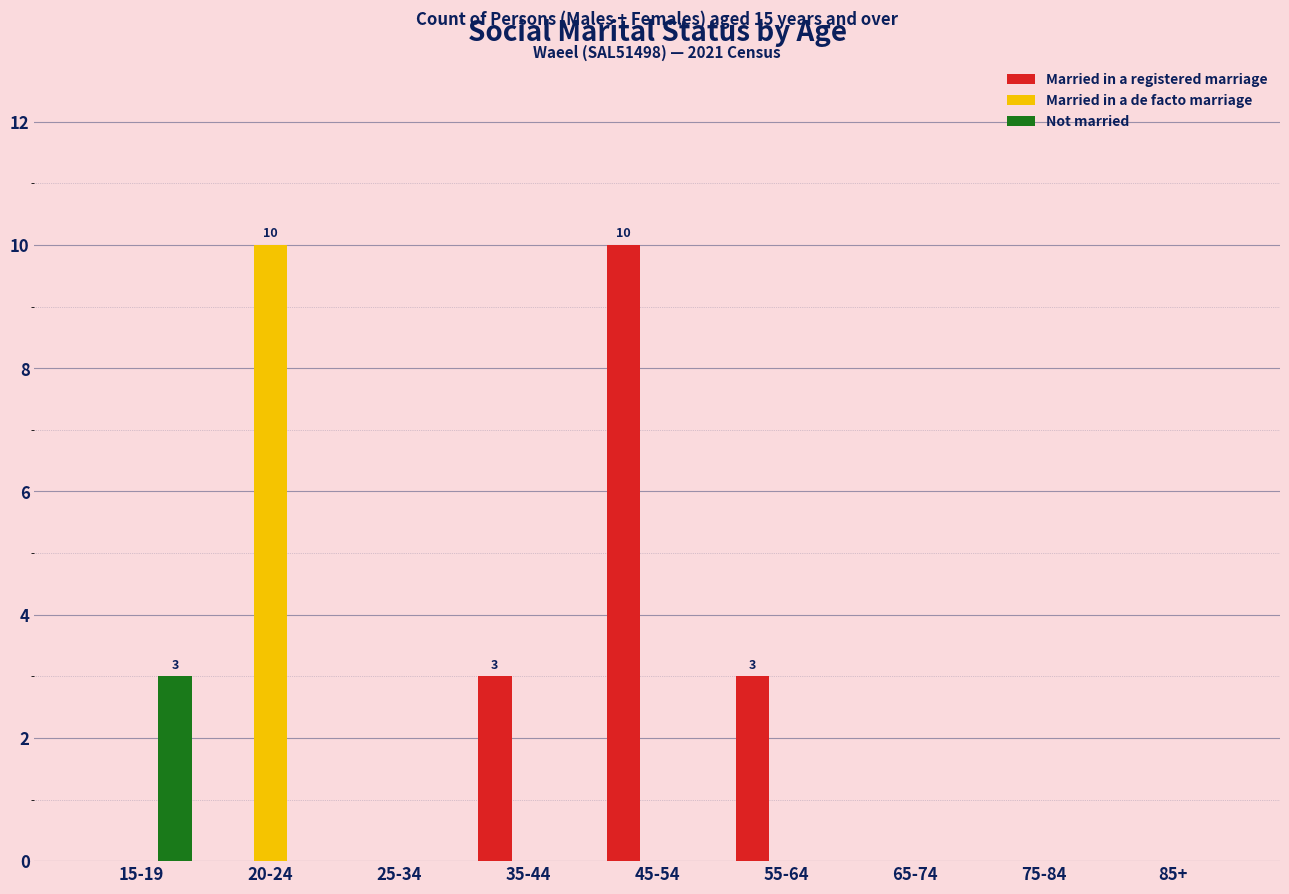

At which label does Married in a registered marriage reach its peak?

45-54